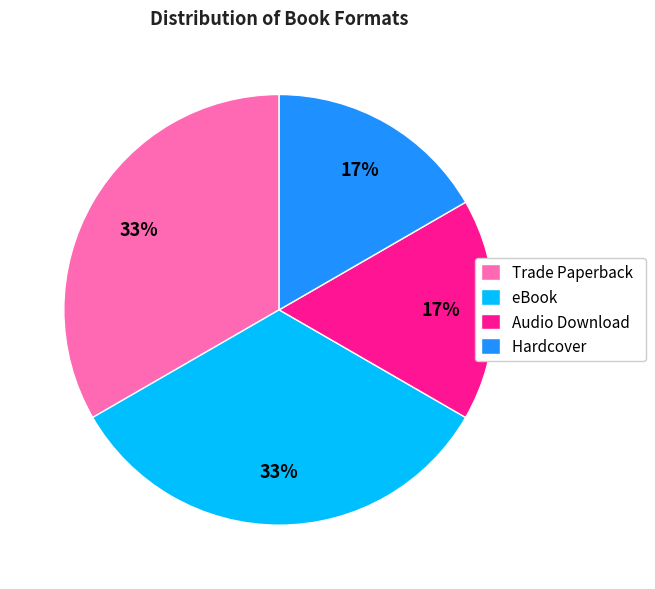

What percentage is the Trade Paperback slice, to the nearest percent?

33%